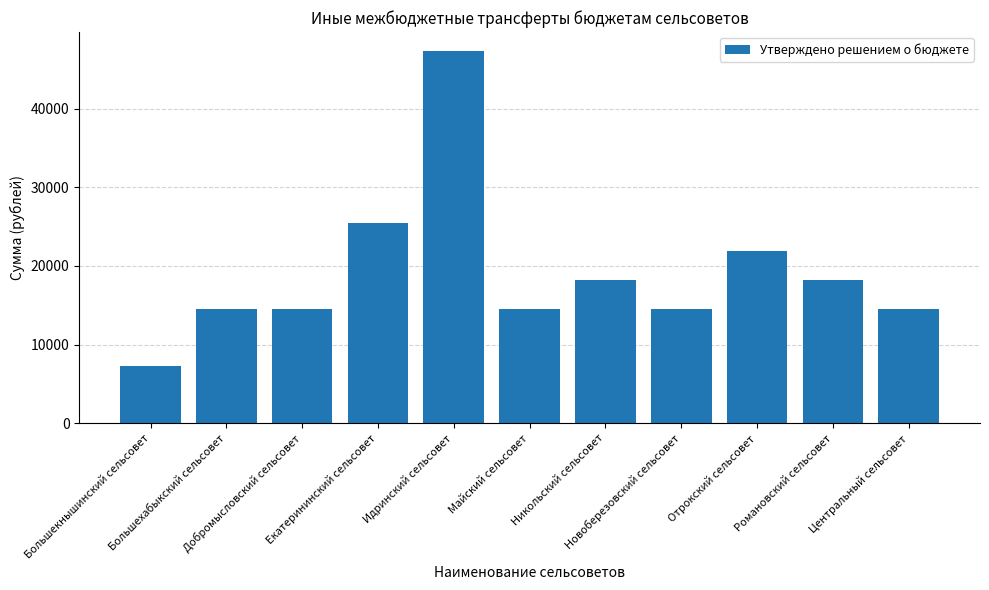

Count the number of values greater than 14577.

10